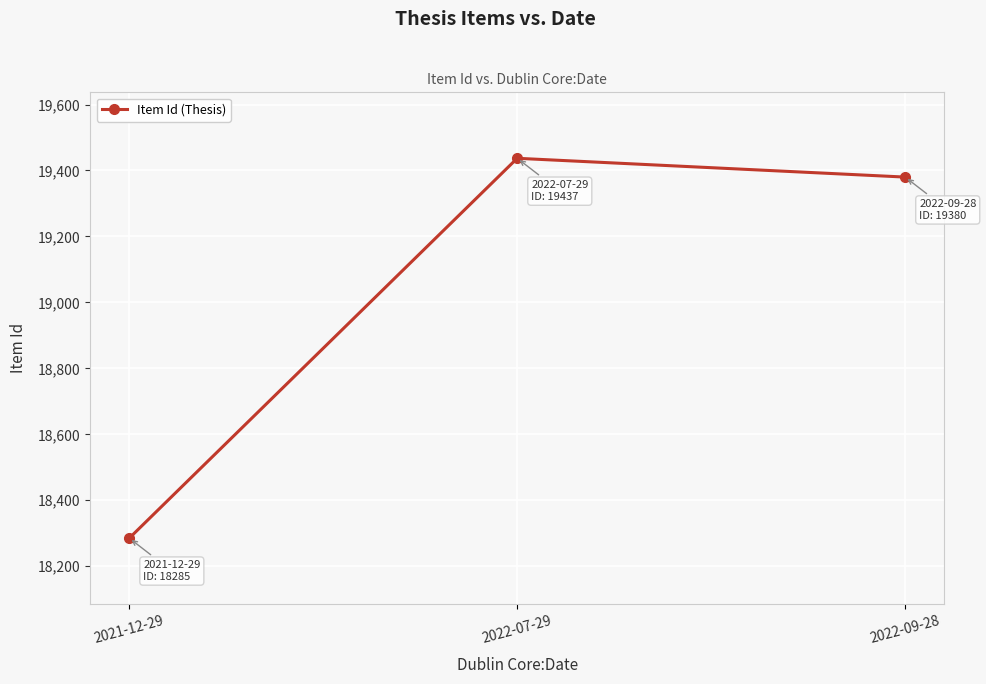

Which category has the lowest value across all series?

2021-12-29